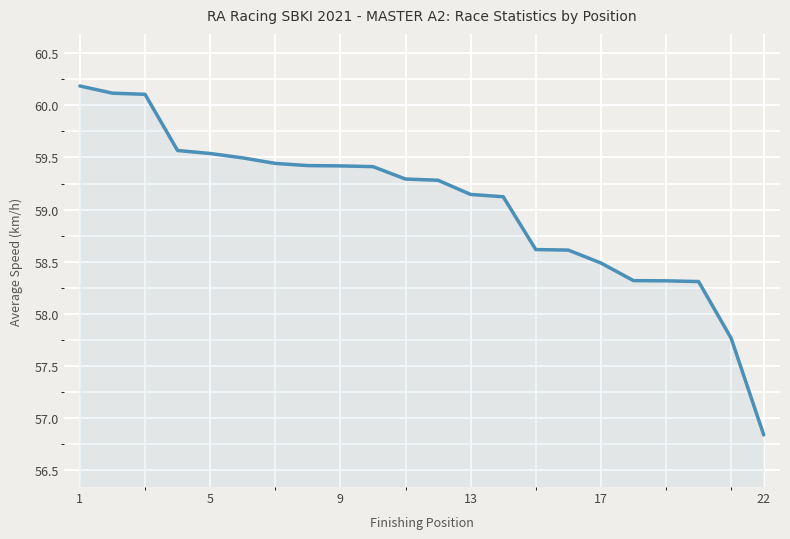

Does the chart display data point markers on the line(s)?

No